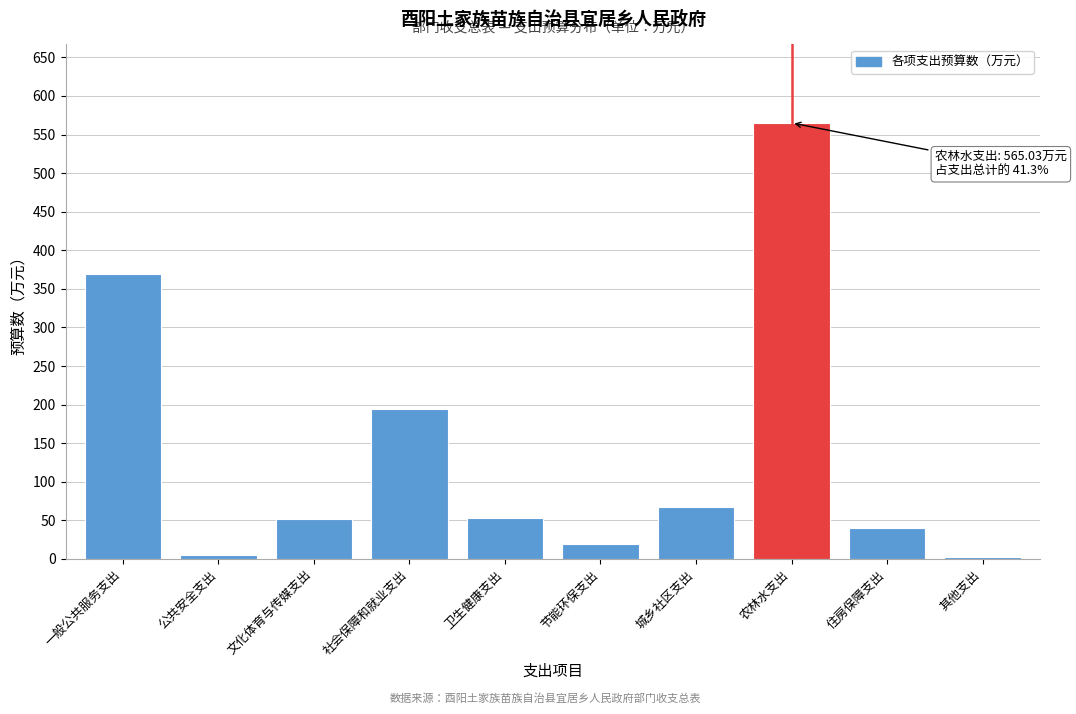

True or false: the data shows 368.7 at 一般公共服务支出.

True